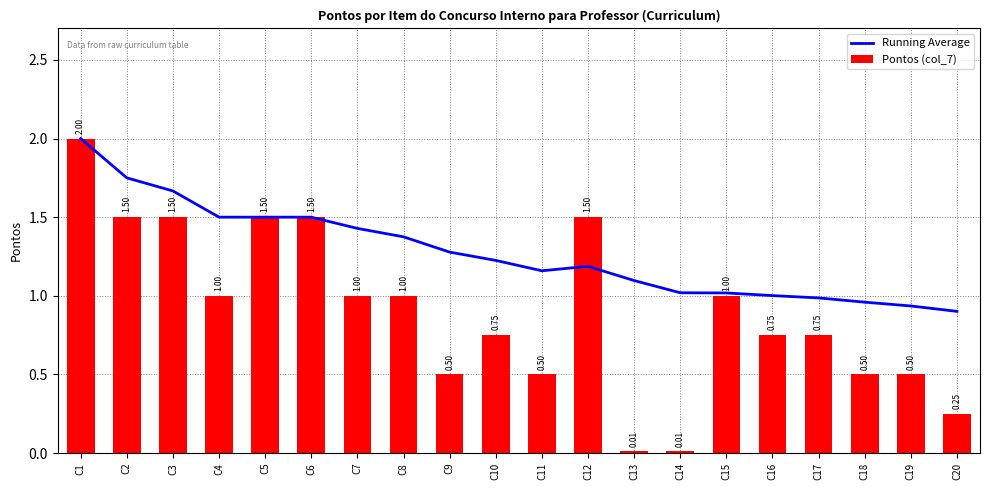

Reading right to left, list all the values displayed in this chart.

Running Average: 0.9	0.9	1.0	1.0	1.0	1.0	1.0	1.1	1.2	1.2	1.2	1.3	1.4	1.4	1.5	1.5	1.5	1.7	1.8	2.0
Pontos (col_7): 0.2	0.5	0.5	0.8	0.8	1.0	0.0	0.0	1.5	0.5	0.8	0.5	1.0	1.0	1.5	1.5	1.0	1.5	1.5	2.0